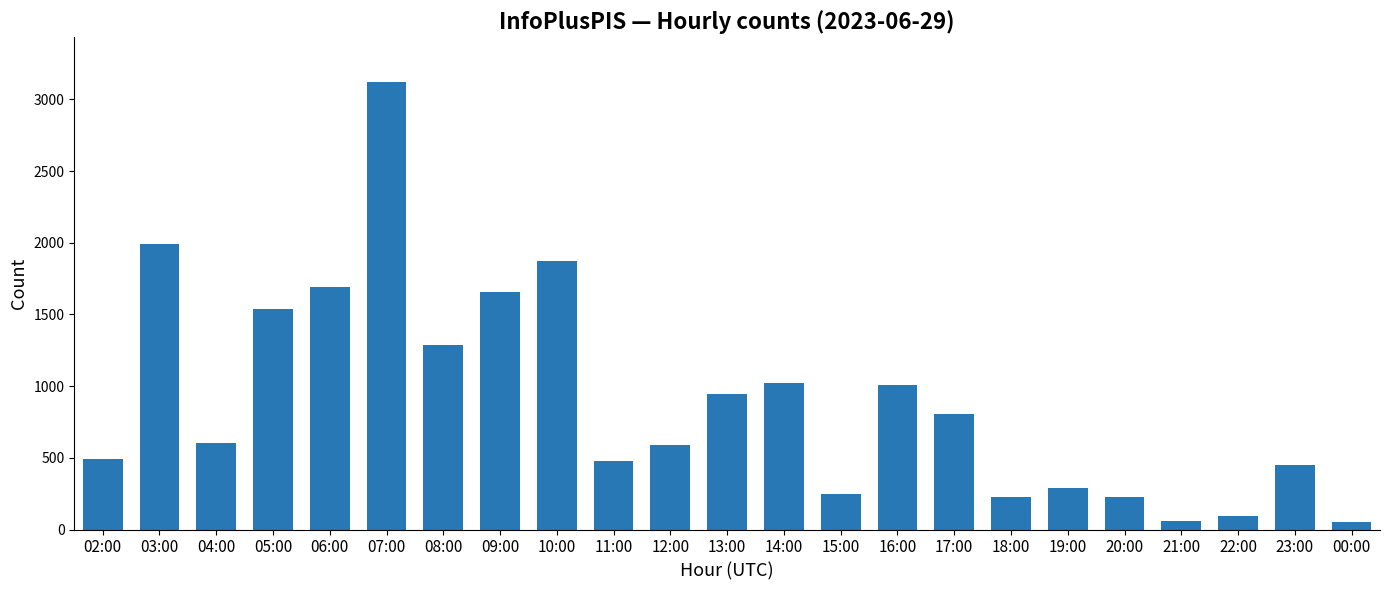

What is the value of the 5th bar from the left?

1689